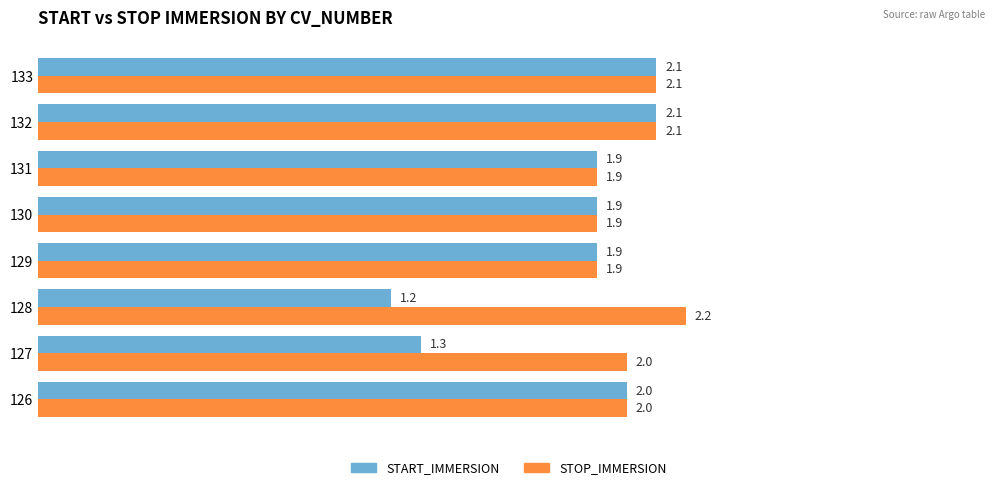

What are all the series names shown in the legend?

START_IMMERSION, STOP_IMMERSION